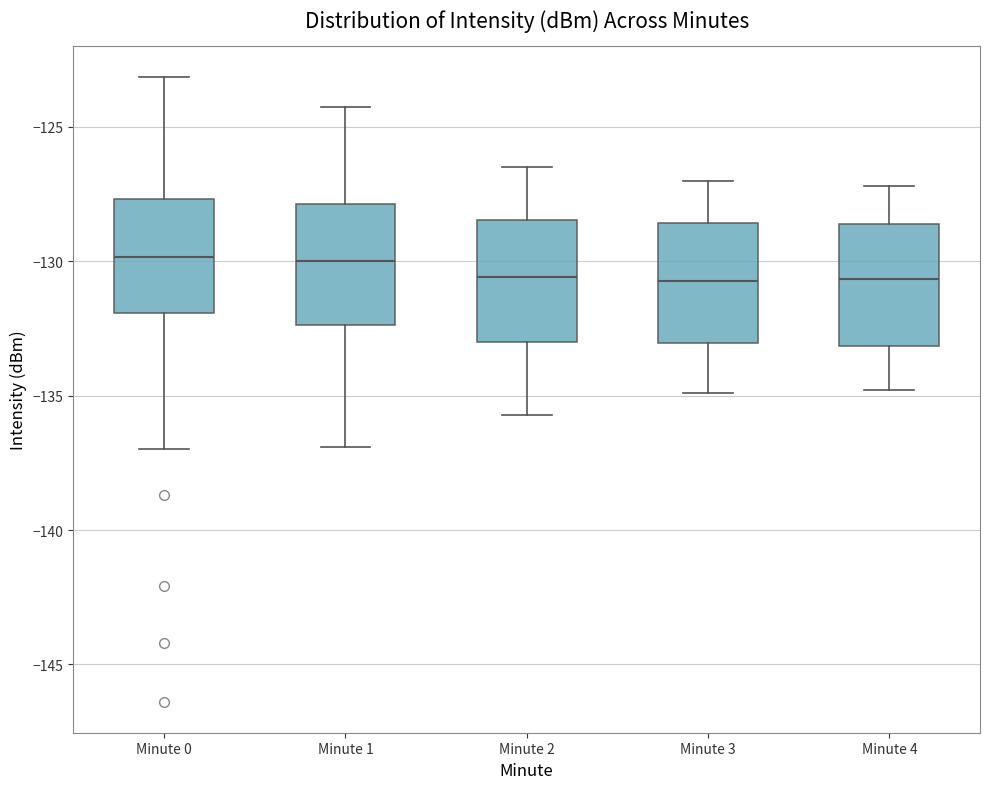

Where is the upper edge of the box for Minute 3 on the y-axis? The values are not printed on the chart, so give them approximately, as read against the axis.

-128.5